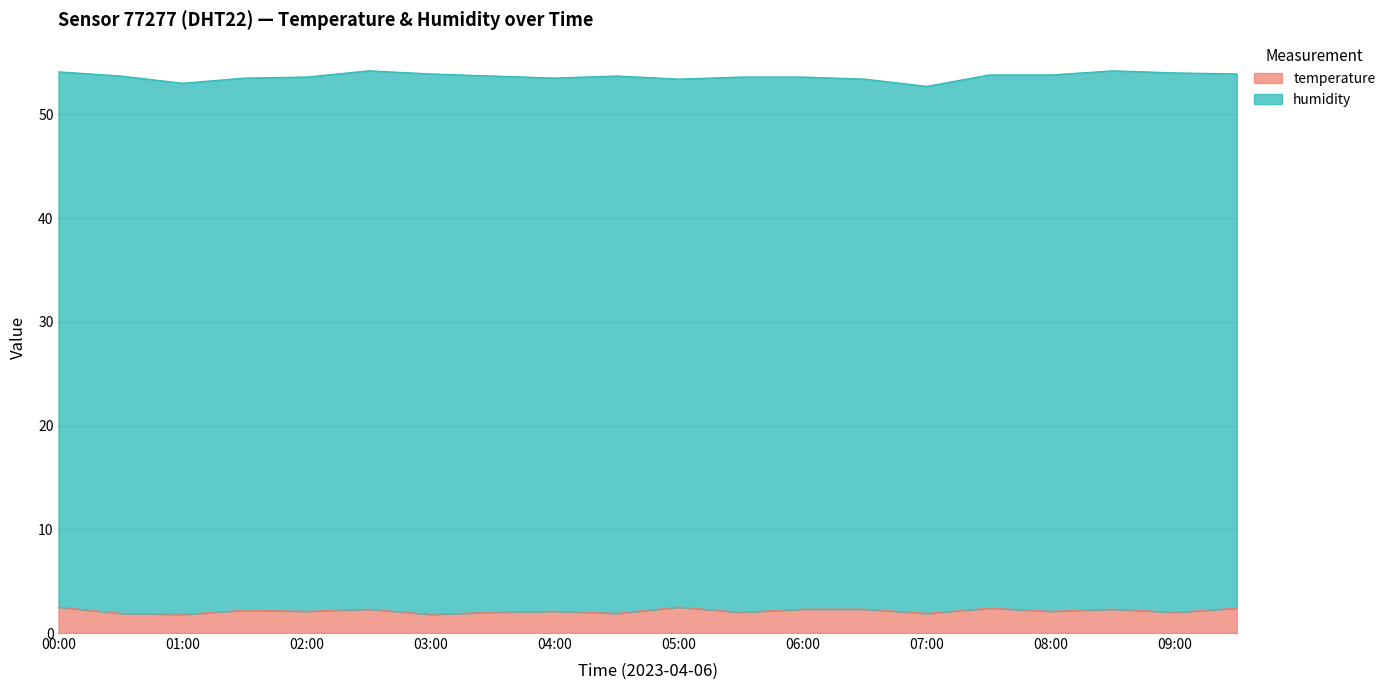

True or false: the data shows 2.4 at 07:30.

True